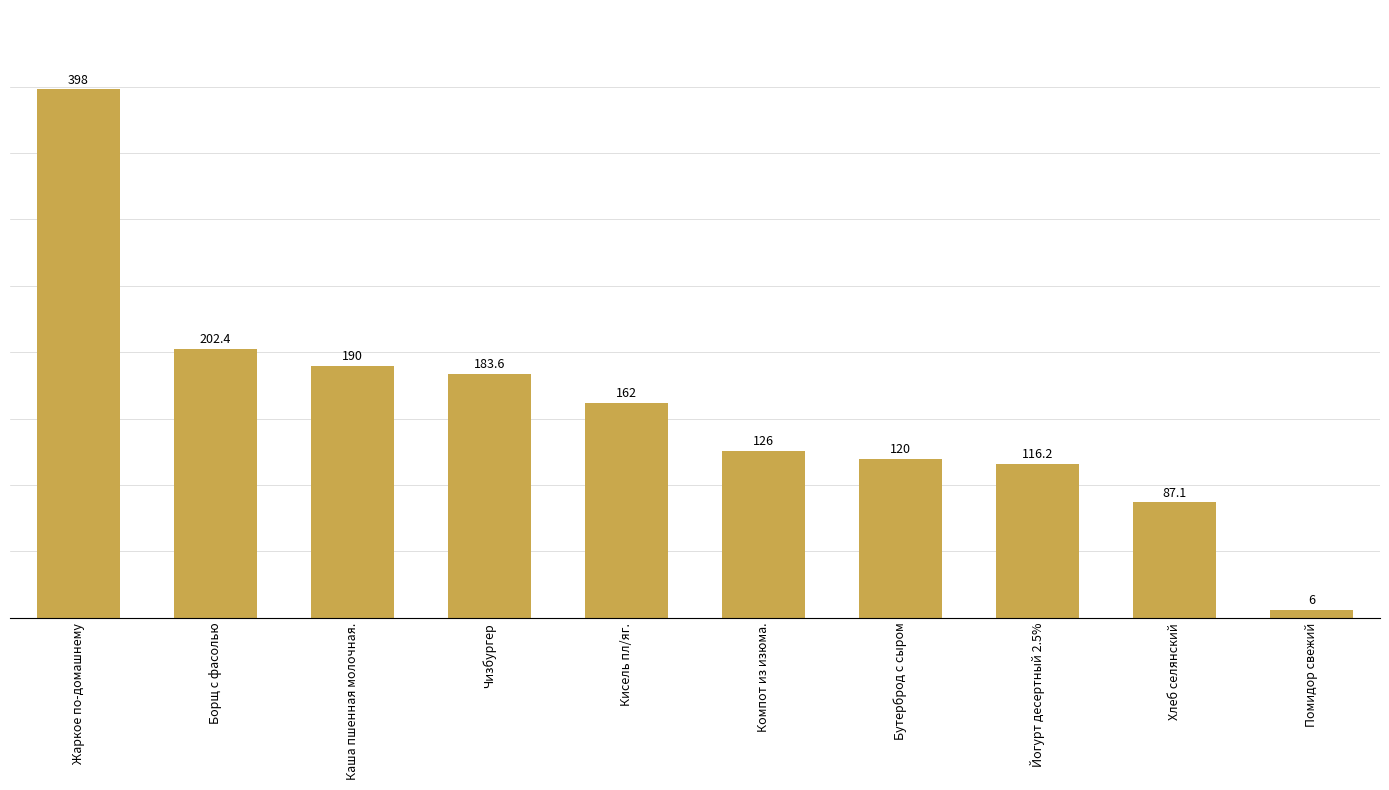

What is the sum of the values at Бутерброд с сыром and Борщ с фасолью?

322.4